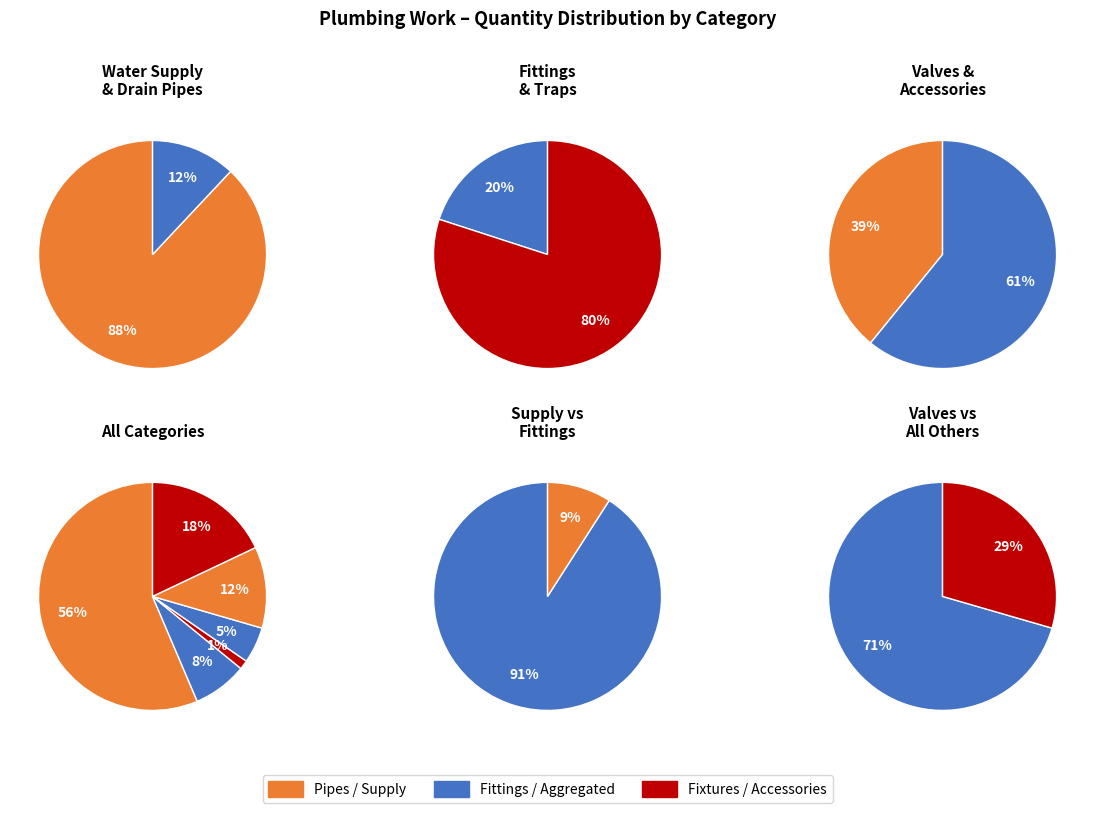

To the nearest percent, what portion does 4 represent?

12%